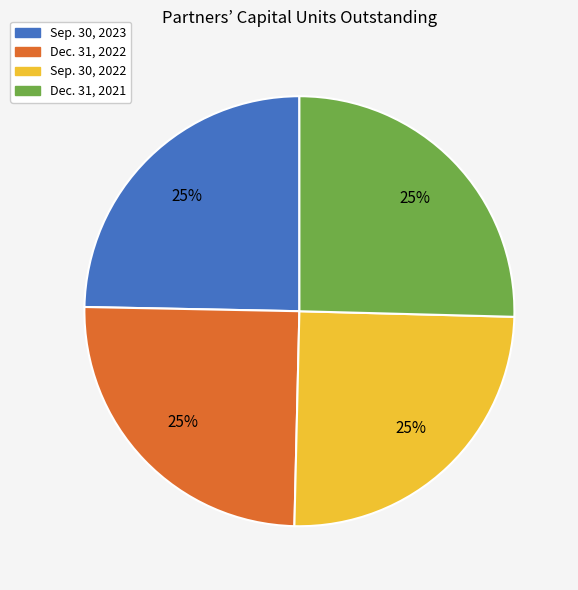

True or false: Sep. 30, 2023 accounts for 17% of the total.

False